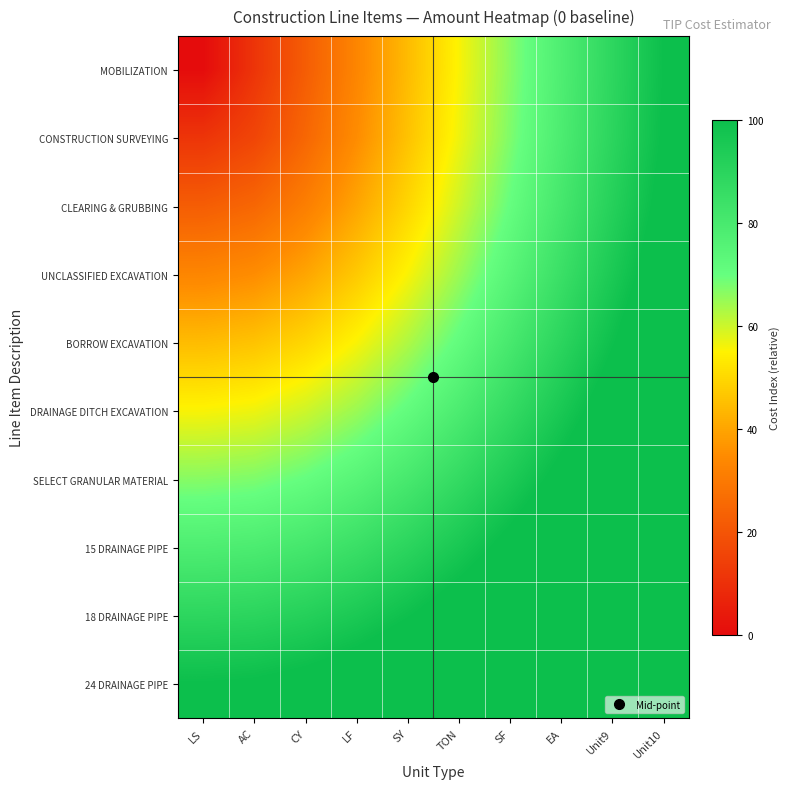

Which series has the largest range (max minus min)?

MOBILIZATION